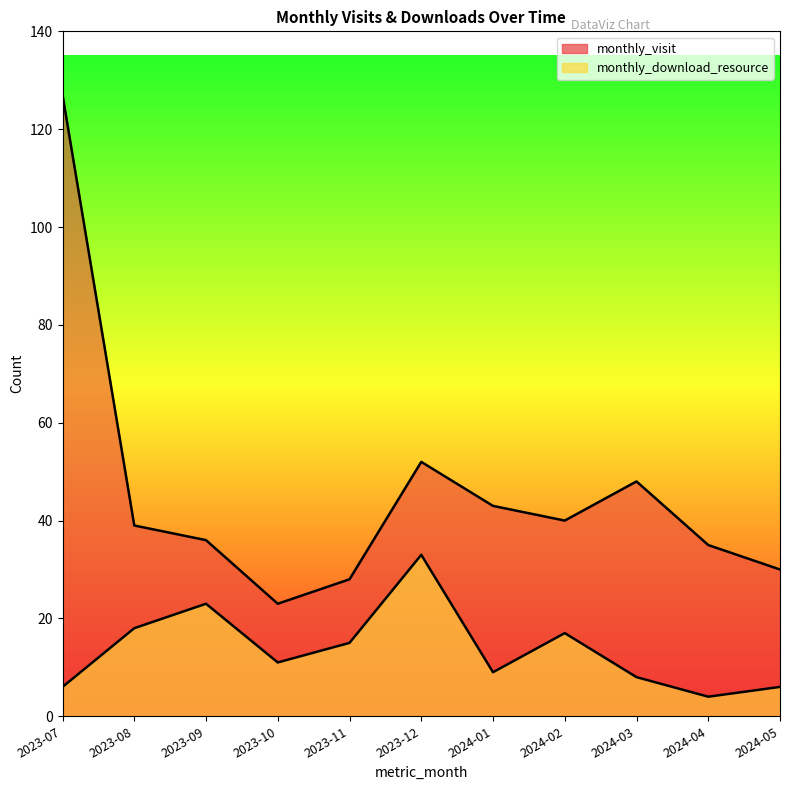

What are all the series names shown in the legend?

monthly_visit, monthly_download_resource